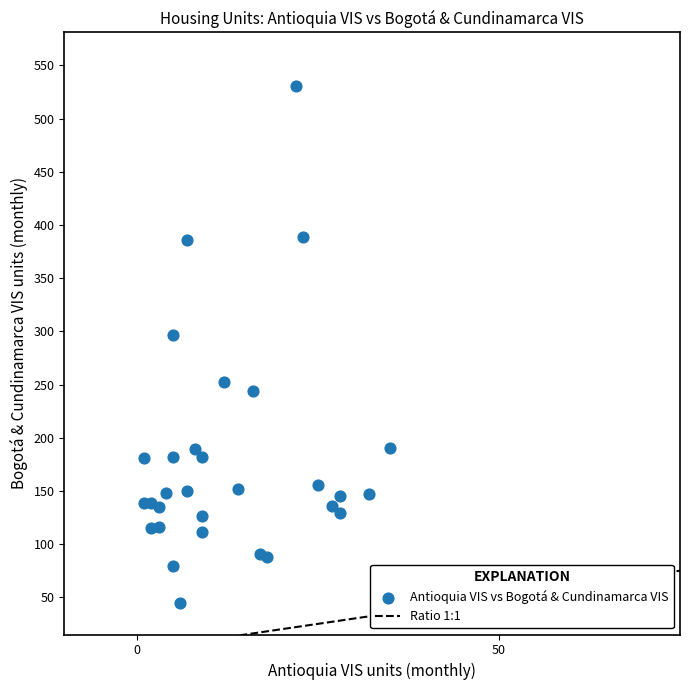

What Y value in the scatter plot is closest to 288?

297